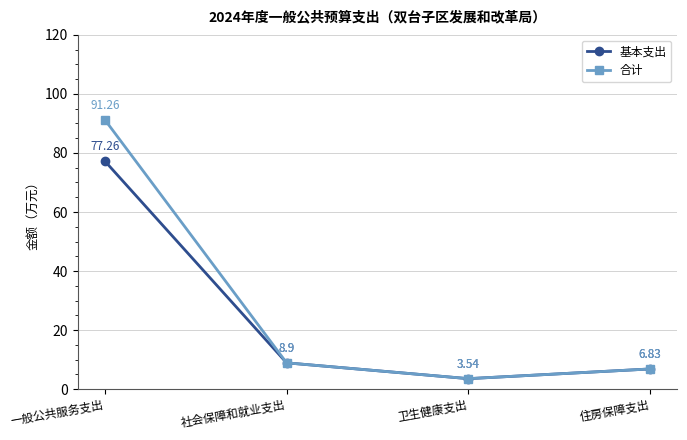

Where is the first local minimum for 基本支出?

卫生健康支出